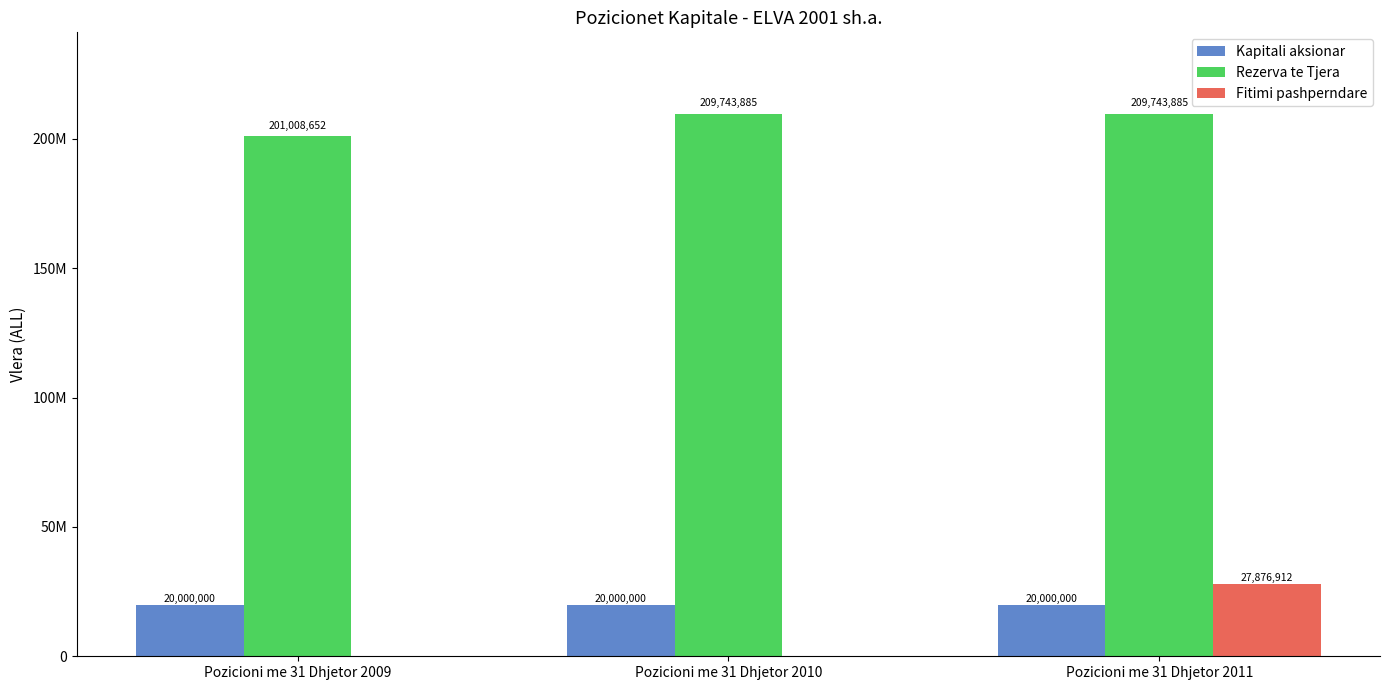

Are the bars horizontal?

No